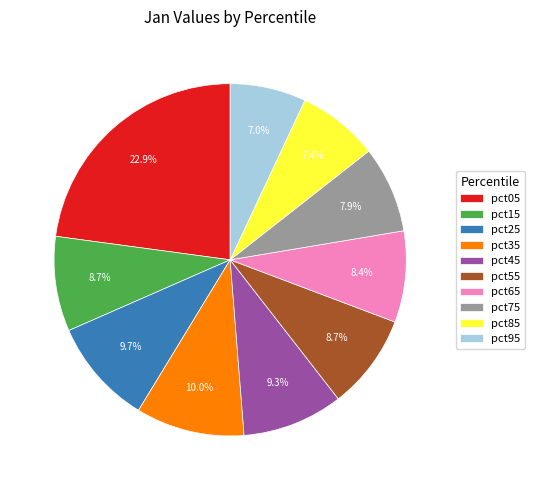

Is it true that pct05 is 16% of the pie?

False